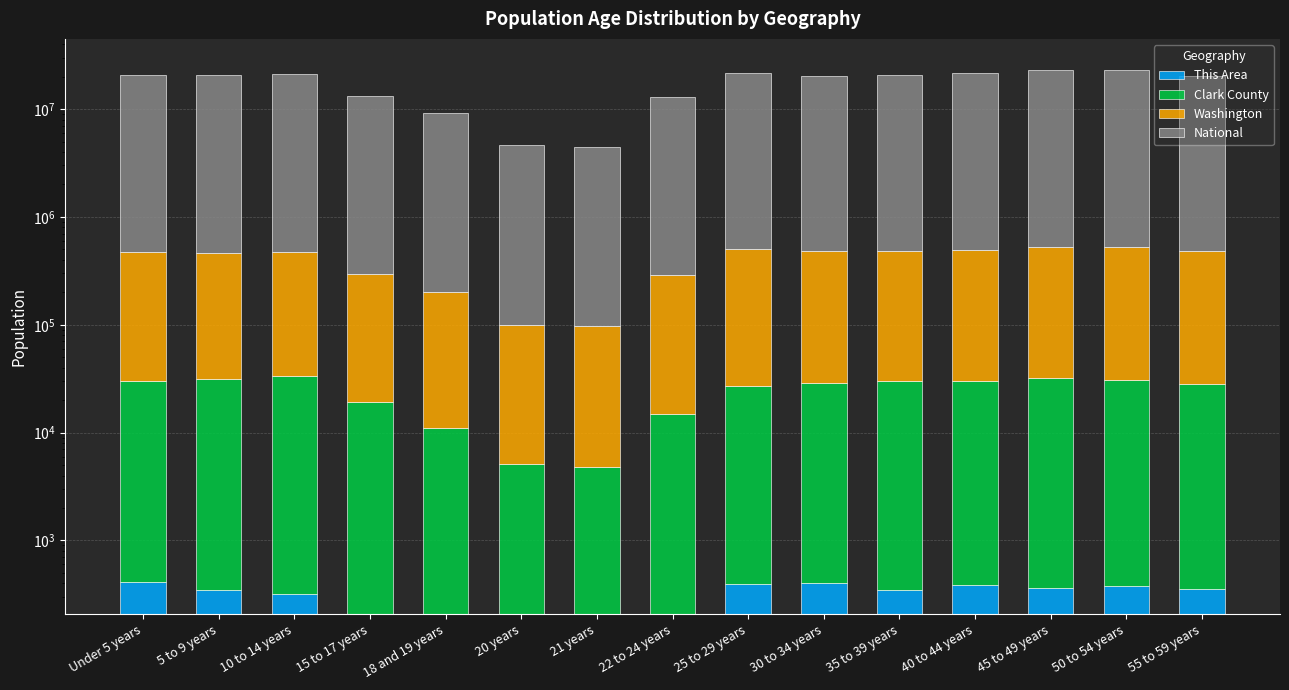

What are all the series names shown in the legend?

This Area, Clark County, Washington, National